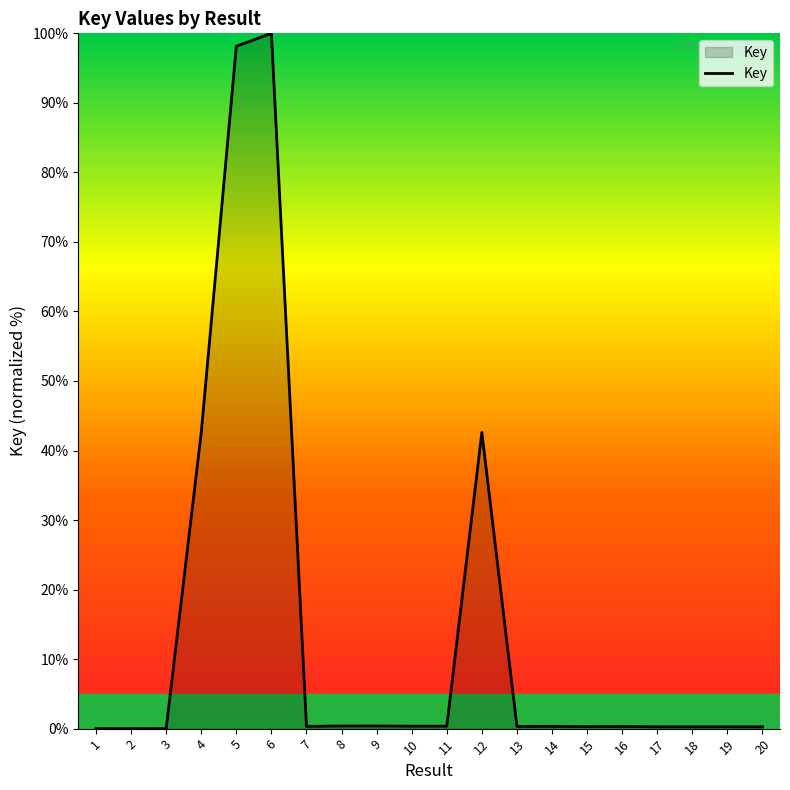

Is it true that the value at 4 is 42.6?

True